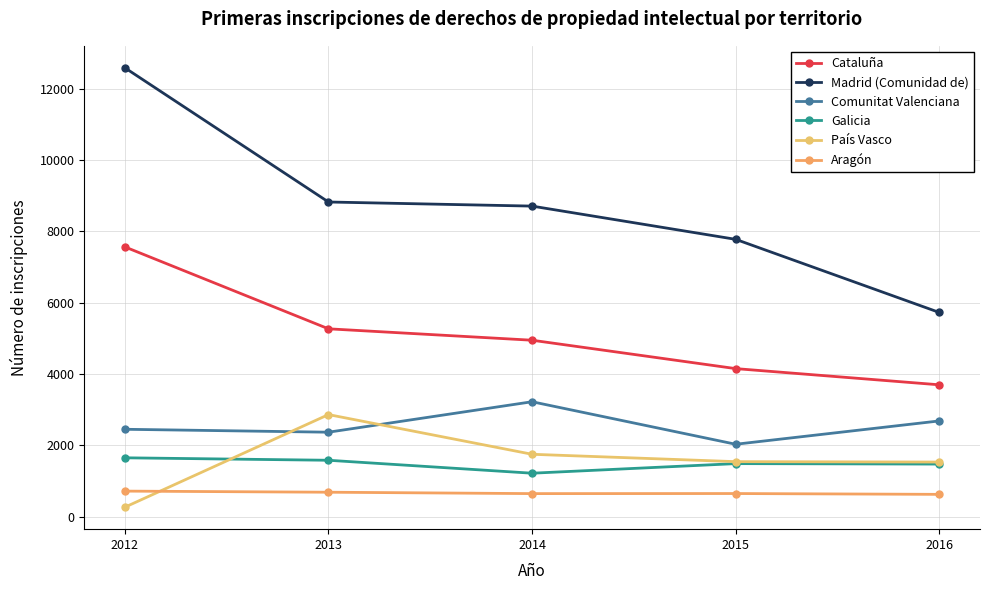

True or false: Comunitat Valenciana has more than 0 interior local peaks.

True